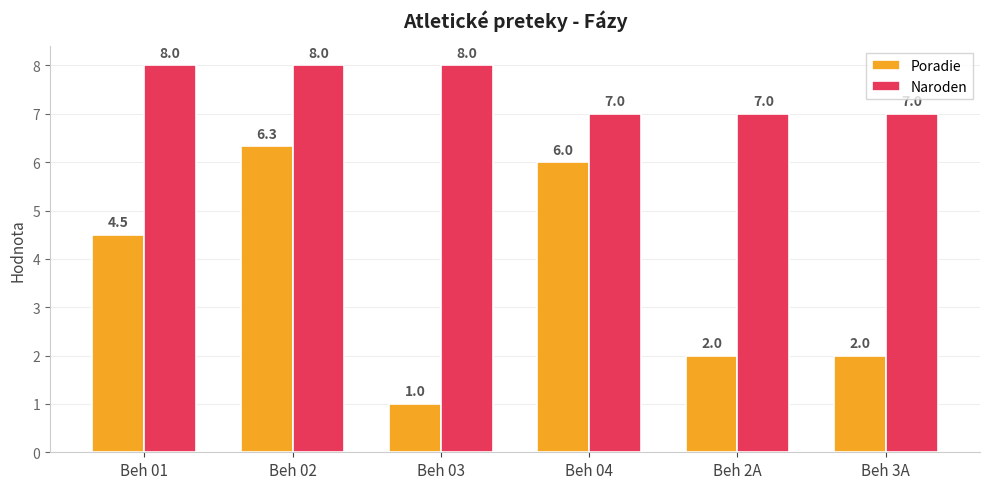

At which category does the chart reach its minimum across all series?

Beh 03